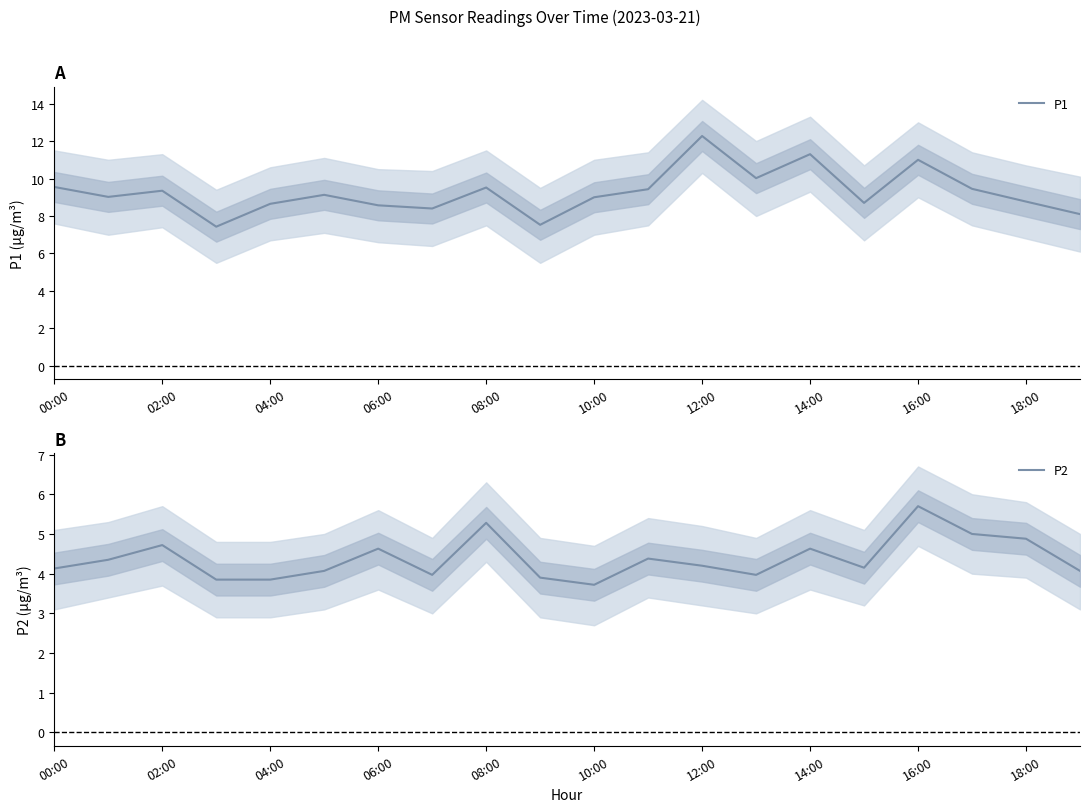

Which category has the highest value across all series?

12:00